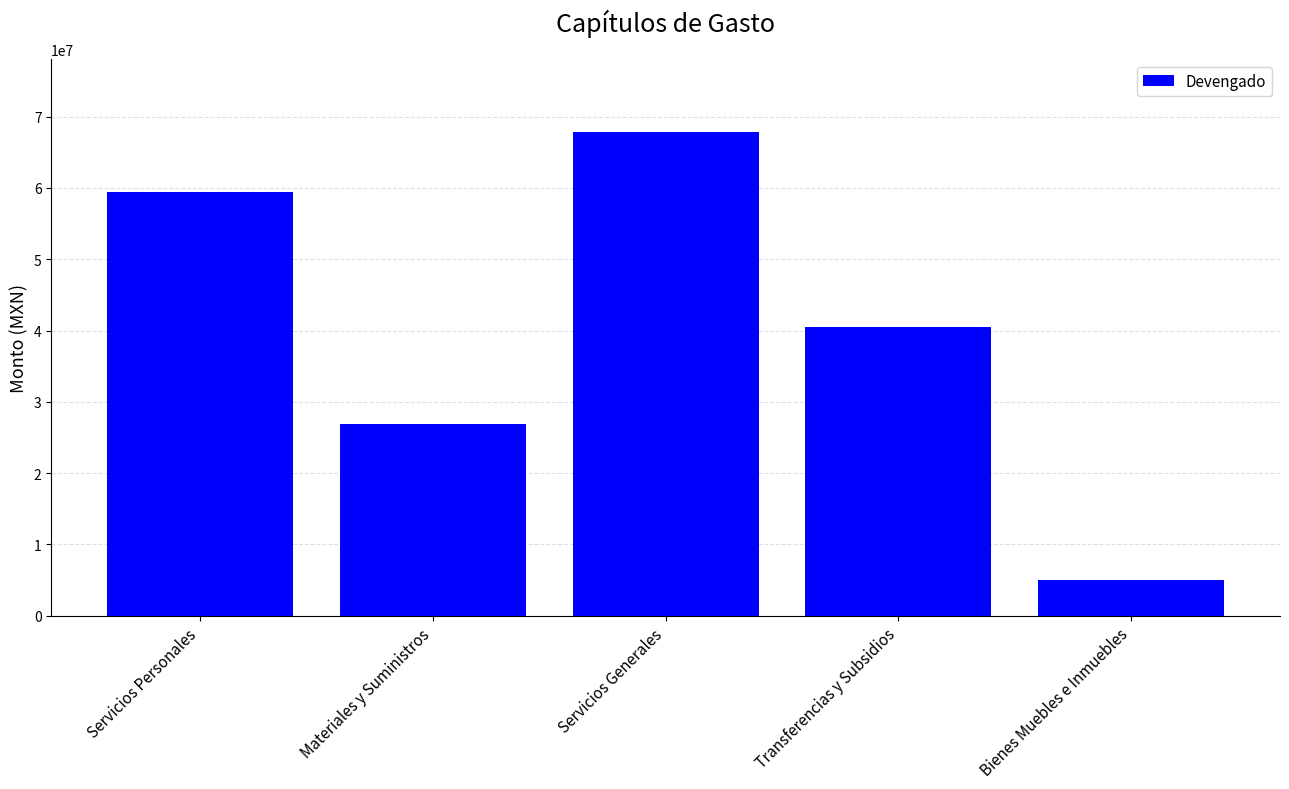

What is the difference between the second highest and second lowest values?

32521901.9